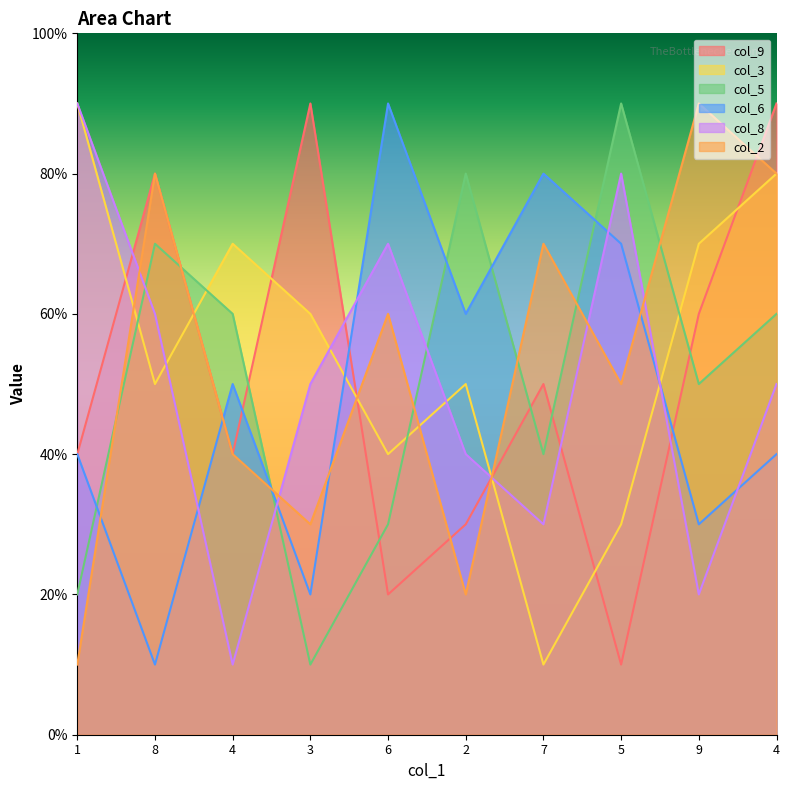

Reading right to left, what are all the values shown in this chart?

col_9: 4=9	9=6	5=1	7=5	2=3	6=2	3=9	4=4	8=8	1=4
col_3: 4=8	9=7	5=3	7=1	2=5	6=4	3=6	4=7	8=5	1=9
col_5: 4=6	9=5	5=9	7=4	2=8	6=3	3=1	4=6	8=7	1=2
col_6: 4=4	9=3	5=7	7=8	2=6	6=9	3=2	4=5	8=1	1=4
col_8: 4=5	9=2	5=8	7=3	2=4	6=7	3=5	4=1	8=6	1=9
col_2: 4=8	9=9	5=5	7=7	2=2	6=6	3=3	4=4	8=8	1=1